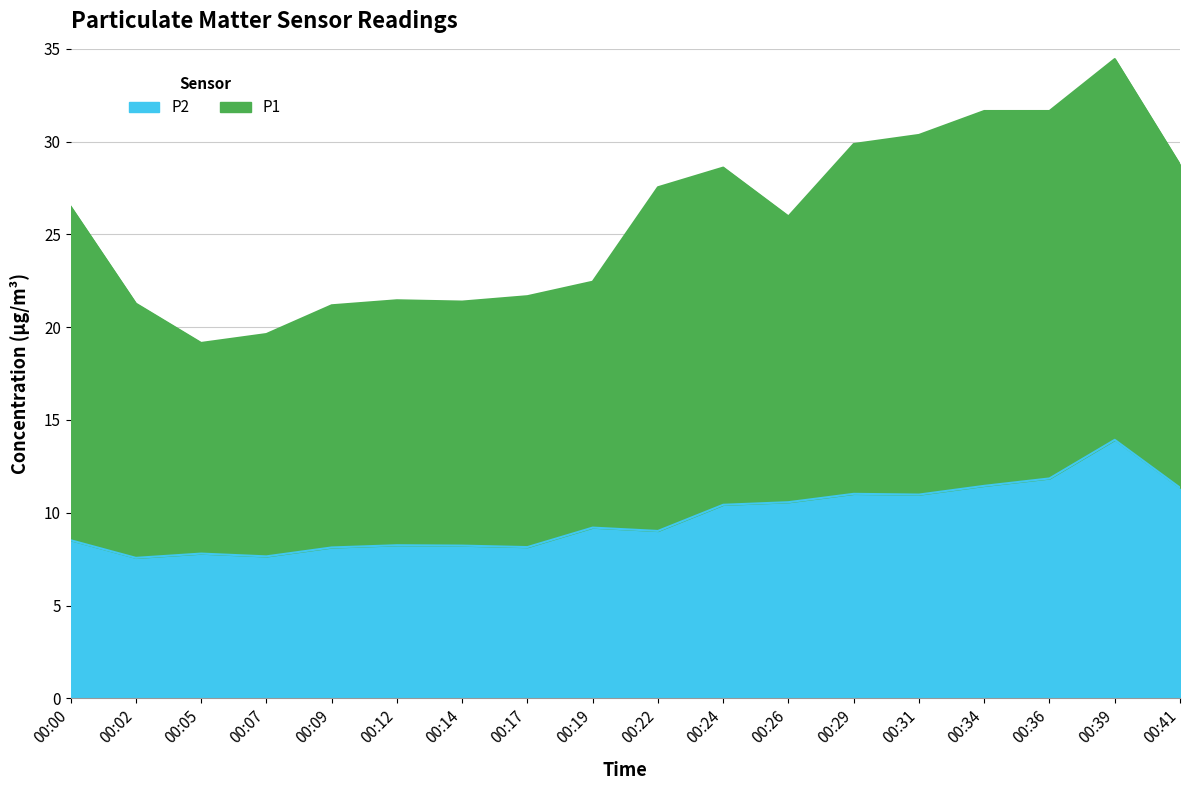

What is the change in value from 00:02 to 00:39?

+6.4